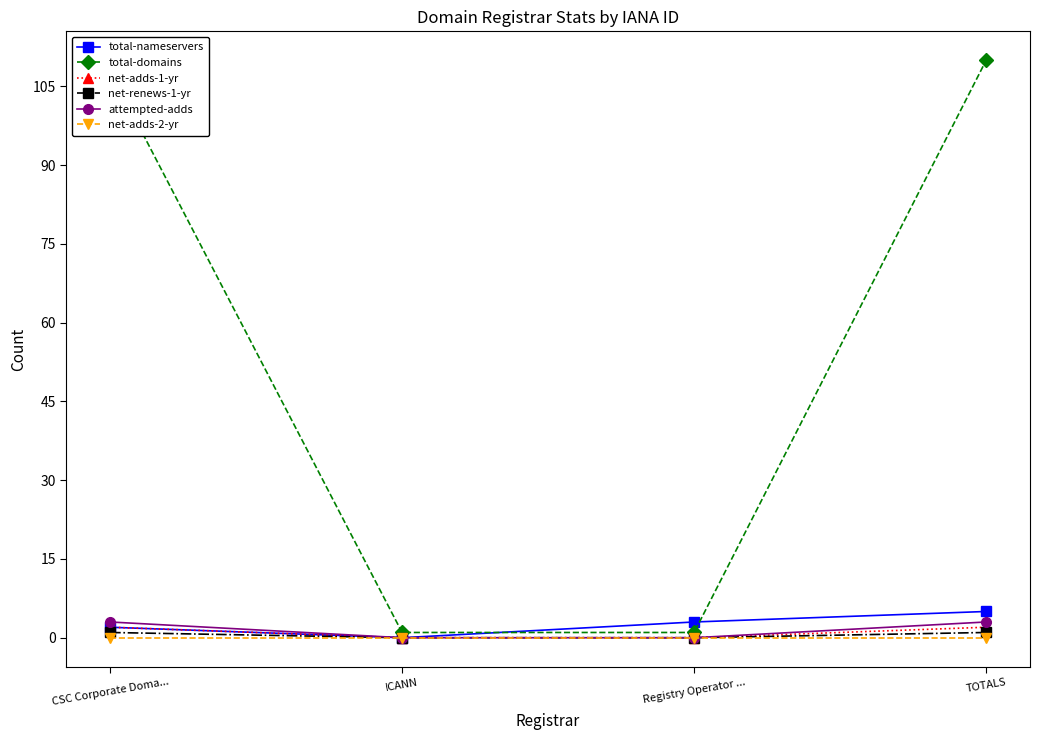

How many values in the net-renews-1-yr series are below 1?

2